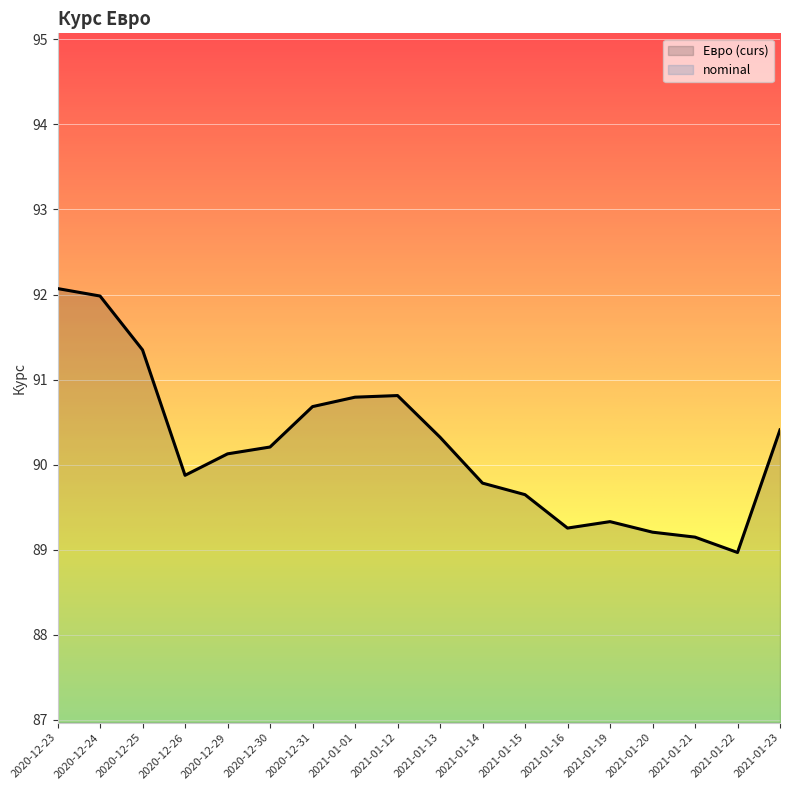

List the labels in order of value, smallest first.

2021-01-22, 2021-01-21, 2021-01-20, 2021-01-16, 2021-01-19, 2021-01-15, 2021-01-14, 2020-12-26, 2020-12-29, 2020-12-30, 2021-01-13, 2021-01-23, 2020-12-31, 2021-01-01, 2021-01-12, 2020-12-25, 2020-12-24, 2020-12-23